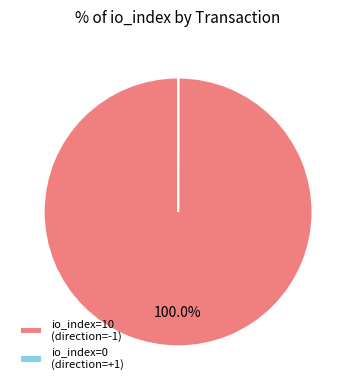

To the nearest percent, what is the difference between the largest and smallest slice percentages?

100%